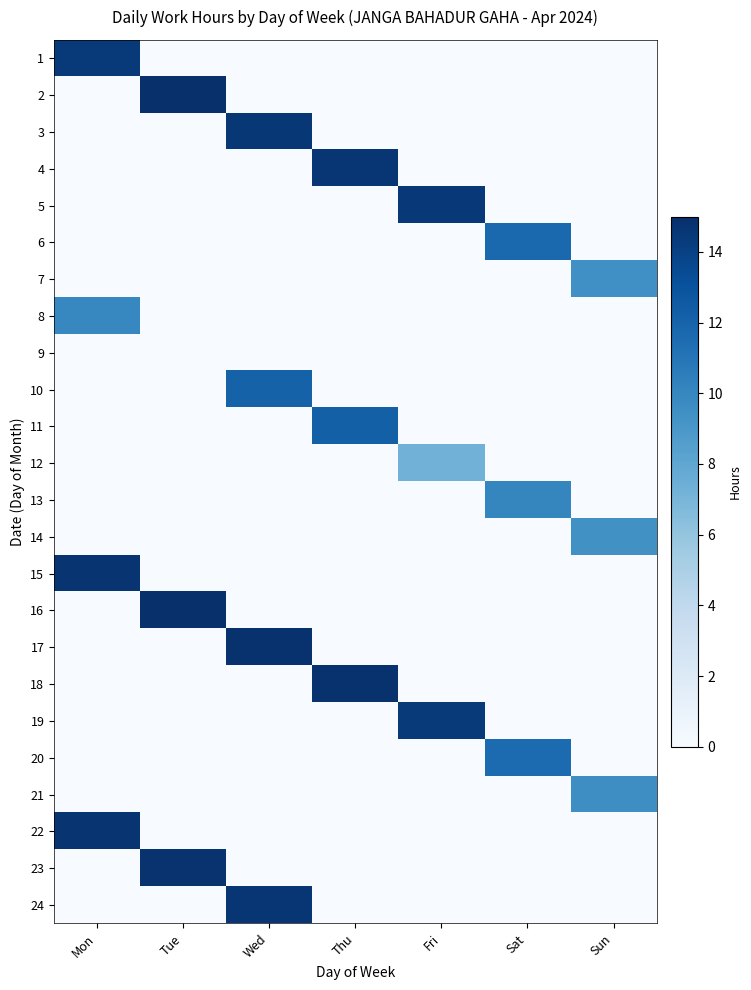

Reading left to right, extract all data points from this chart.

1: Mon=14.4	Tue=0.0	Wed=0.0	Thu=0.0	Fri=0.0	Sat=0.0	Sun=0.0
2: Mon=0.0	Tue=14.9	Wed=0.0	Thu=0.0	Fri=0.0	Sat=0.0	Sun=0.0
3: Mon=0.0	Tue=0.0	Wed=14.6	Thu=0.0	Fri=0.0	Sat=0.0	Sun=0.0
4: Mon=0.0	Tue=0.0	Wed=0.0	Thu=14.6	Fri=0.0	Sat=0.0	Sun=0.0
5: Mon=0.0	Tue=0.0	Wed=0.0	Thu=0.0	Fri=14.5	Sat=0.0	Sun=0.0
6: Mon=0.0	Tue=0.0	Wed=0.0	Thu=0.0	Fri=0.0	Sat=11.7	Sun=0.0
7: Mon=0.0	Tue=0.0	Wed=0.0	Thu=0.0	Fri=0.0	Sat=0.0	Sun=9.5
8: Mon=10.0	Tue=0.0	Wed=0.0	Thu=0.0	Fri=0.0	Sat=0.0	Sun=0.0
9: Mon=0.0	Tue=0.0	Wed=0.0	Thu=0.0	Fri=0.0	Sat=0.0	Sun=0.0
10: Mon=0.0	Tue=0.0	Wed=12.1	Thu=0.0	Fri=0.0	Sat=0.0	Sun=0.0
11: Mon=0.0	Tue=0.0	Wed=0.0	Thu=12.2	Fri=0.0	Sat=0.0	Sun=0.0
12: Mon=0.0	Tue=0.0	Wed=0.0	Thu=0.0	Fri=7.2	Sat=0.0	Sun=0.0
13: Mon=0.0	Tue=0.0	Wed=0.0	Thu=0.0	Fri=0.0	Sat=10.0	Sun=0.0
14: Mon=0.0	Tue=0.0	Wed=0.0	Thu=0.0	Fri=0.0	Sat=0.0	Sun=9.4
15: Mon=14.7	Tue=0.0	Wed=0.0	Thu=0.0	Fri=0.0	Sat=0.0	Sun=0.0
16: Mon=0.0	Tue=14.9	Wed=0.0	Thu=0.0	Fri=0.0	Sat=0.0	Sun=0.0
17: Mon=0.0	Tue=0.0	Wed=14.9	Thu=0.0	Fri=0.0	Sat=0.0	Sun=0.0
18: Mon=0.0	Tue=0.0	Wed=0.0	Thu=14.8	Fri=0.0	Sat=0.0	Sun=0.0
19: Mon=0.0	Tue=0.0	Wed=0.0	Thu=0.0	Fri=14.4	Sat=0.0	Sun=0.0
20: Mon=0.0	Tue=0.0	Wed=0.0	Thu=0.0	Fri=0.0	Sat=11.6	Sun=0.0
21: Mon=0.0	Tue=0.0	Wed=0.0	Thu=0.0	Fri=0.0	Sat=0.0	Sun=9.6
22: Mon=14.8	Tue=0.0	Wed=0.0	Thu=0.0	Fri=0.0	Sat=0.0	Sun=0.0
23: Mon=0.0	Tue=14.8	Wed=0.0	Thu=0.0	Fri=0.0	Sat=0.0	Sun=0.0
24: Mon=0.0	Tue=0.0	Wed=14.6	Thu=0.0	Fri=0.0	Sat=0.0	Sun=0.0